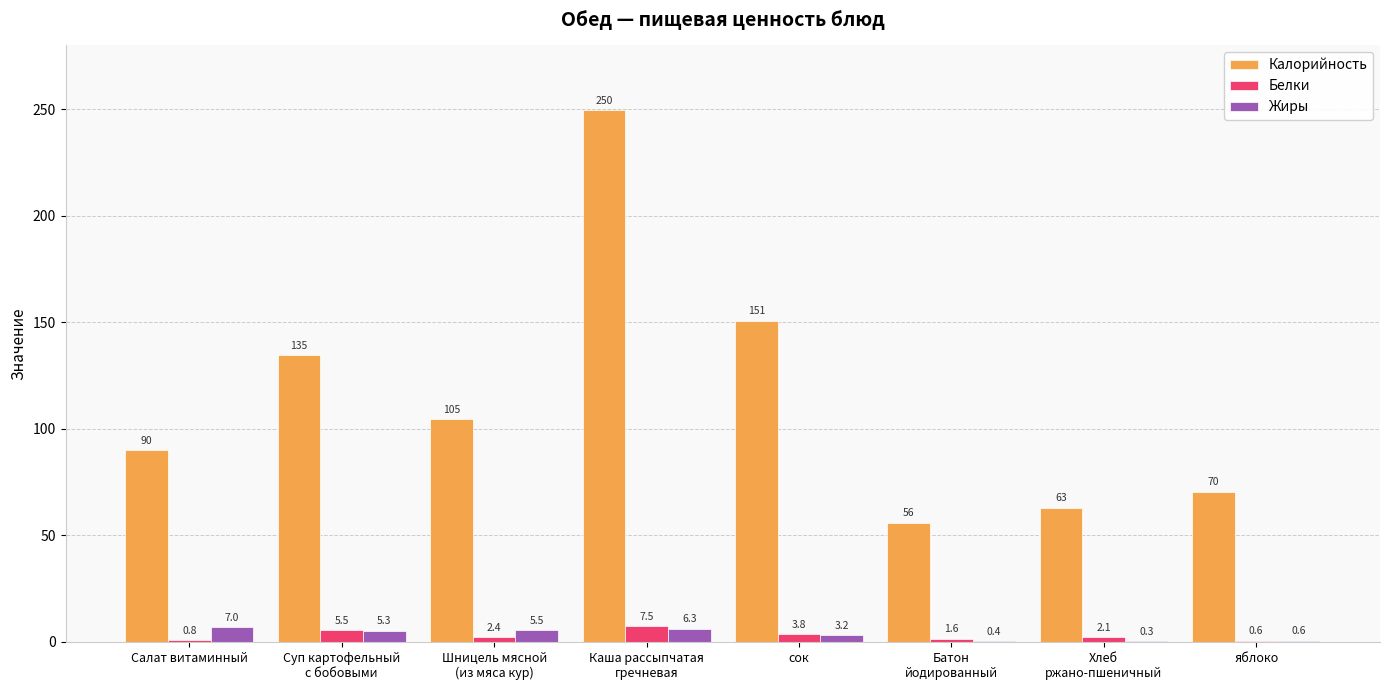

The Белки series shows 0.8 at Салат витаминный. True or false?

True